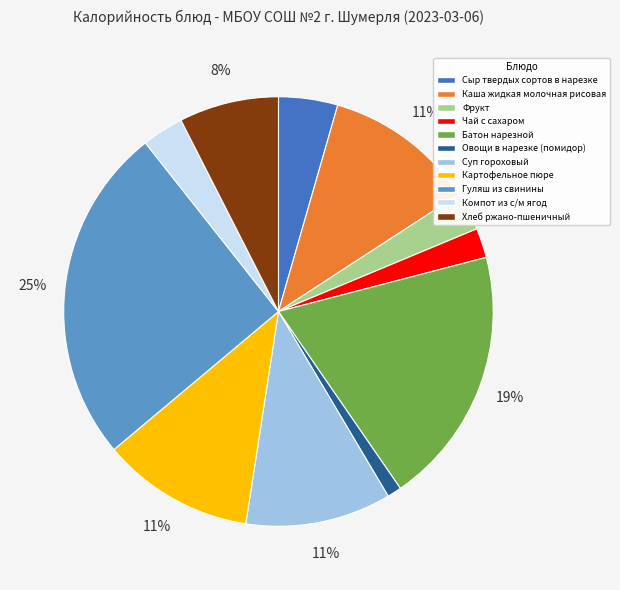

Which category has the biggest portion of the pie?

Гуляш из свинины